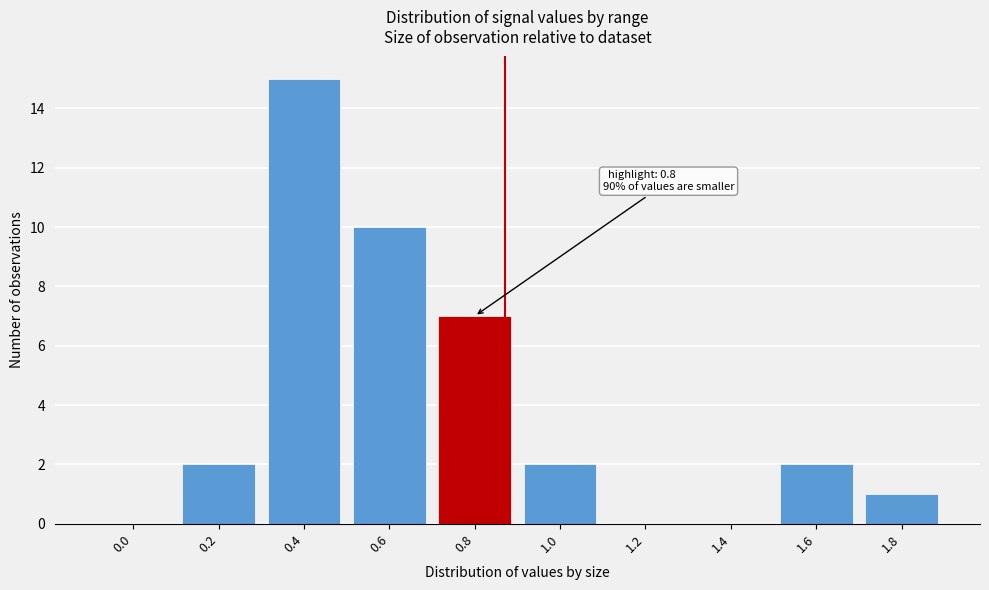

Reading left to right, what are all the values shown in this chart?

0.0=0	0.2=2	0.4=15	0.6=10	0.8=7	1.0=2	1.2=0	1.4=0	1.6=2	1.8=1